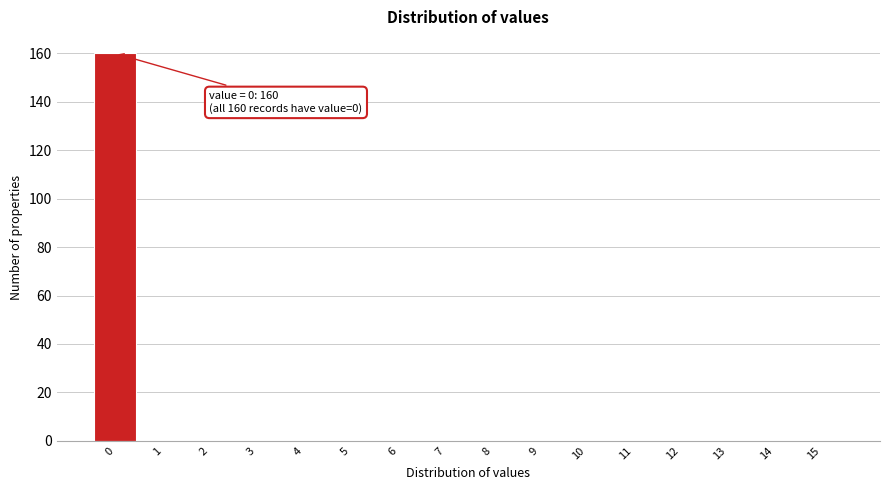

Reading right to left, what are all the values shown in this chart?

15=0	14=0	13=0	12=0	11=0	10=0	9=0	8=0	7=0	6=0	5=0	4=0	3=0	2=0	1=0	0=160